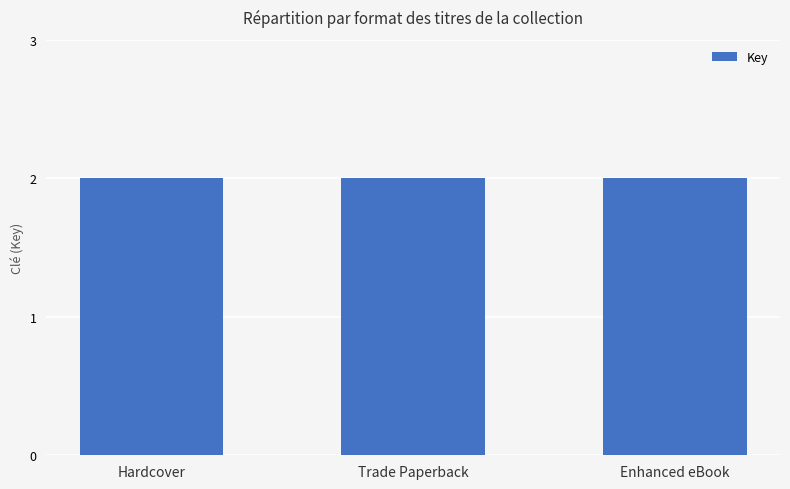

Which label corresponds to the smallest value in the chart?

Hardcover